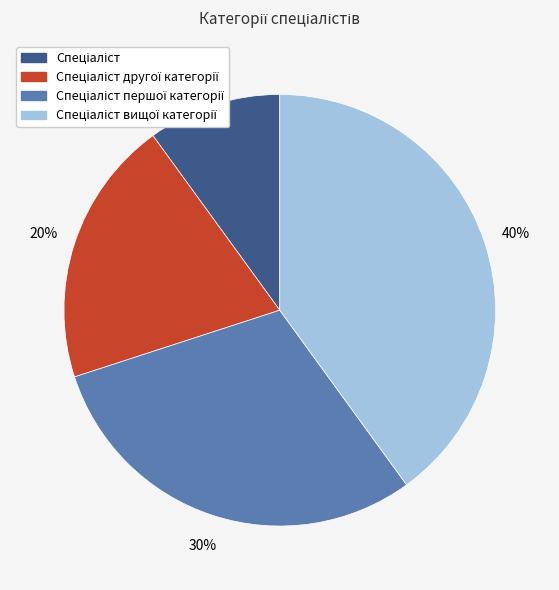

Does any single category account for the majority?

No